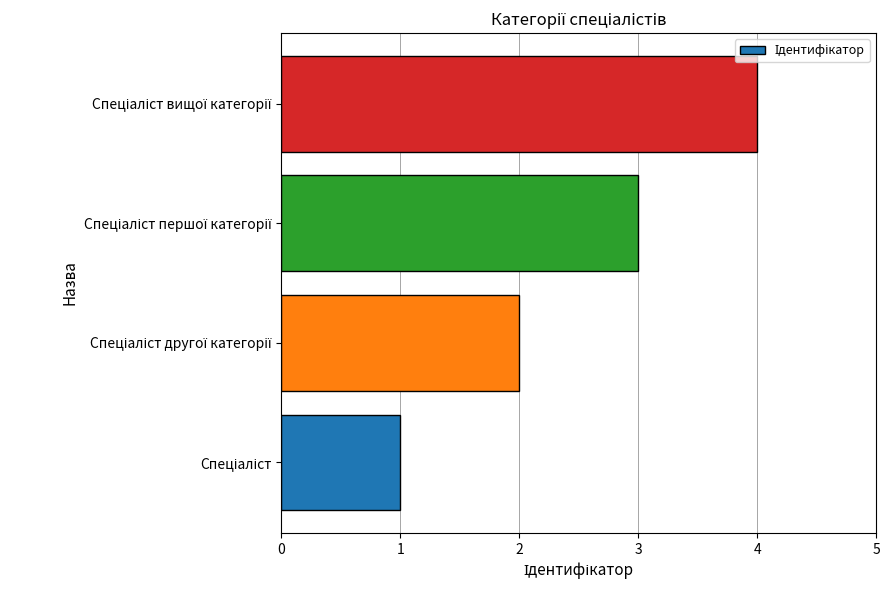

What is the sum of all values?

10